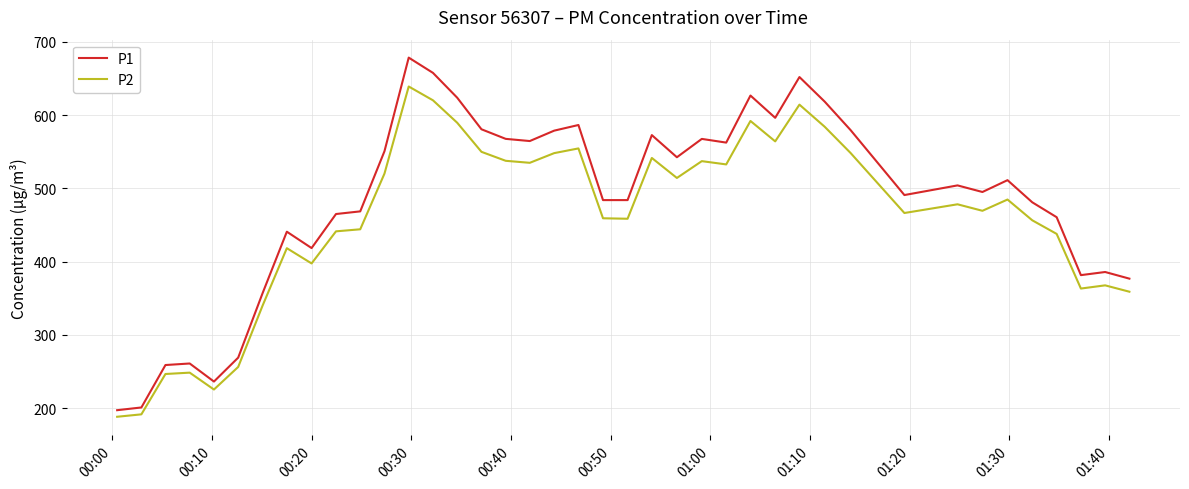

List the series in order of their peak value, highest first.

P1, P2